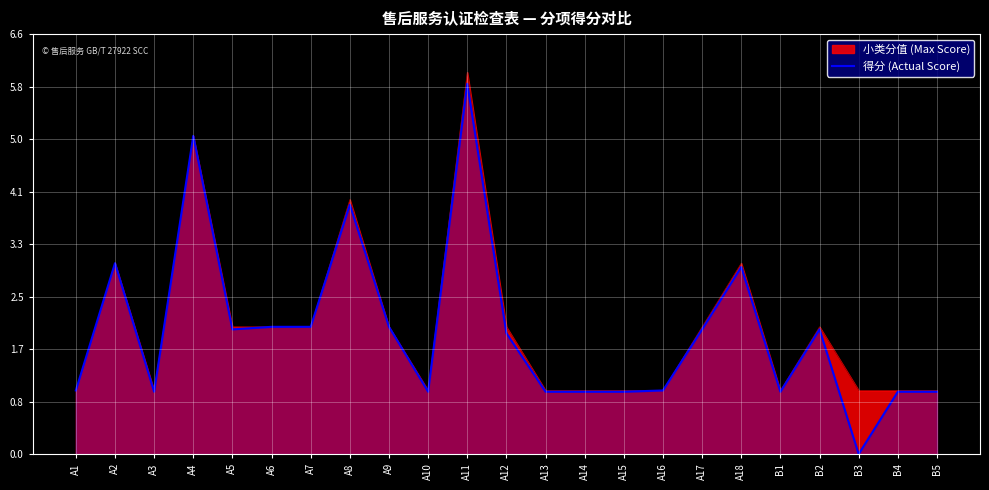

Reading left to right, list all the values displayed in this chart.

1.0	3.0	1.0	5.0	2.0	2.0	2.0	3.9	2.0	1.0	5.8	1.9	1.0	1.0	1.0	1.0	2.0	2.9	1.0	2.0	0.0	1.0	1.0